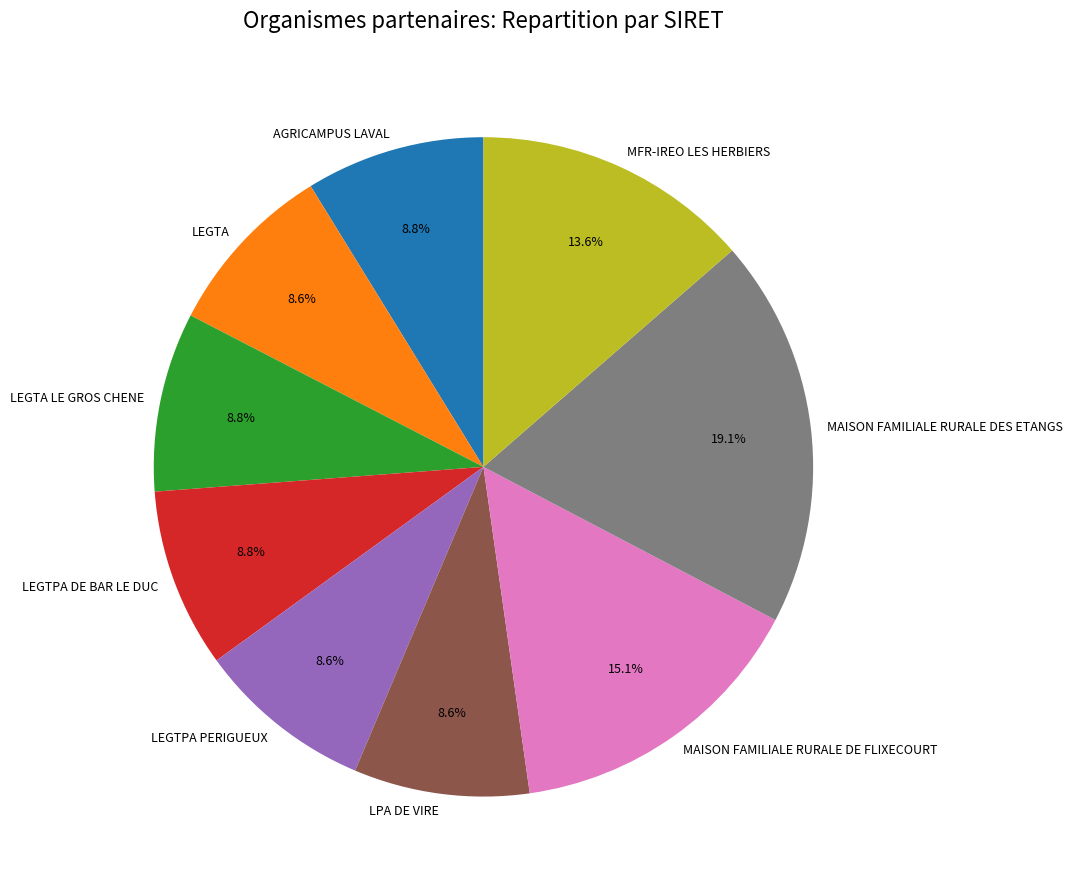

What percentage is the LEGTA slice, to the nearest percent?

9%